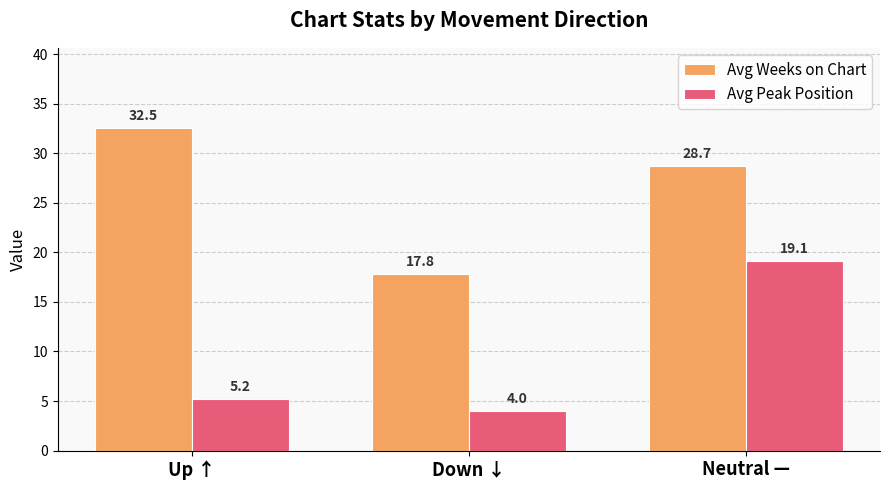

How many values in the Avg Peak Position series exceed 5?

2